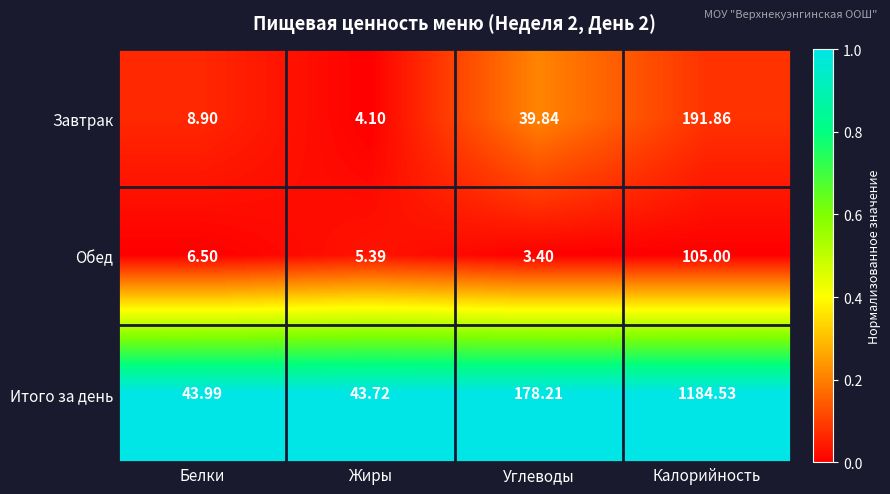

Rank the series at Углеводы from lowest to highest value.

Обед, Завтрак, Итого за день